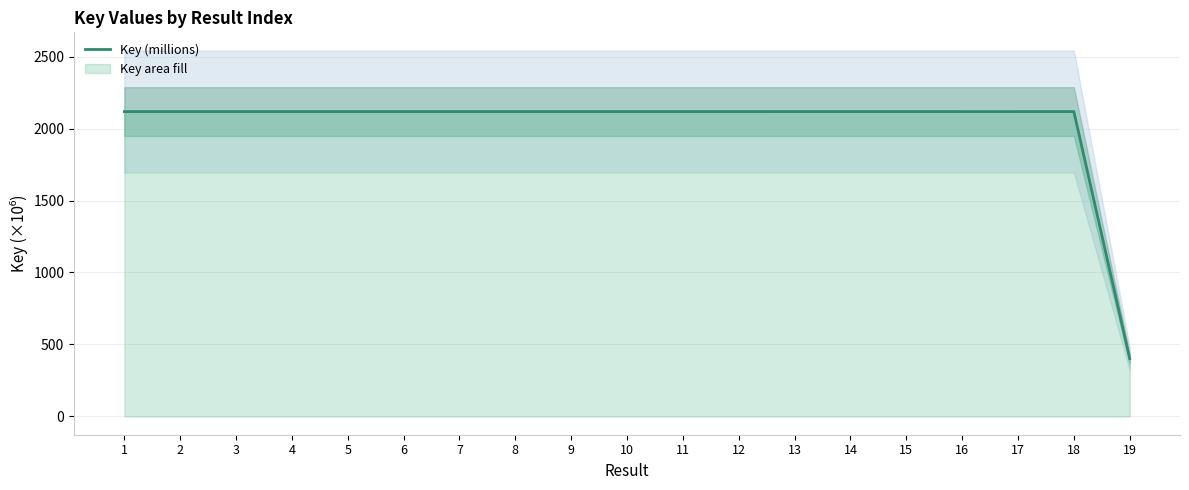

How many distinct data groups are displayed?

1